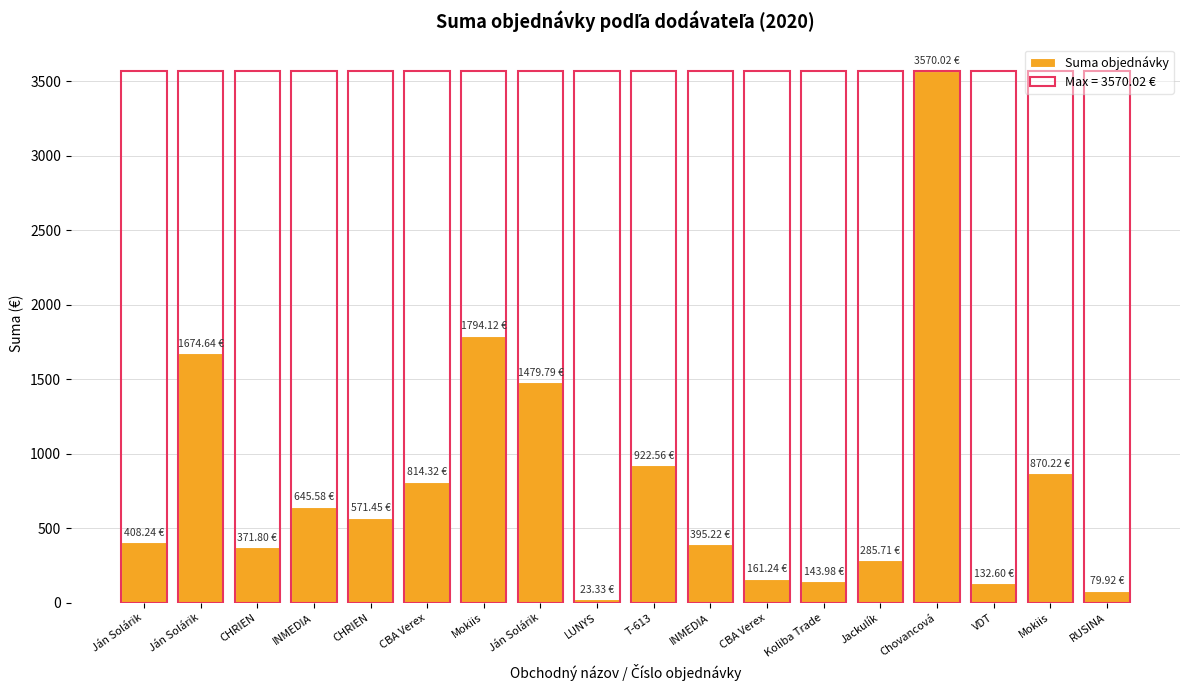

Reading left to right, what are all the values shown in this chart?

Ján Solárik=408.2	Ján Solárik=1674.6	CHRIEN=371.8	INMEDIA=645.6	CHRIEN=571.5	CBA Verex=814.3	Mokiis=1794.1	Ján Solárik=1479.8	LUNYS=23.3	T-613=922.6	INMEDIA=395.2	CBA Verex=161.2	Koliba Trade=144.0	Jackulík=285.7	Chovancová=3570.0	VDT=132.6	Mokiis=870.2	RUSINA=79.9